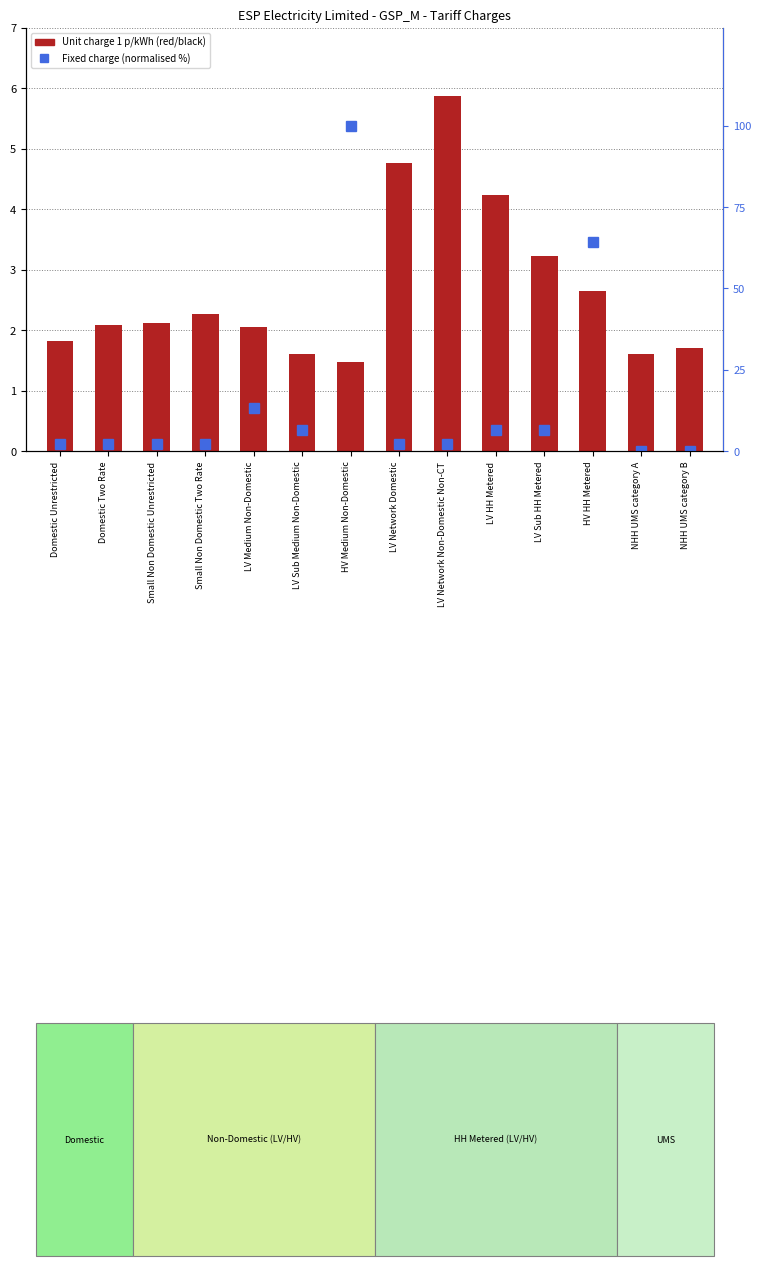

Which series has the largest total across all categories?

Fixed charge (normalised %)